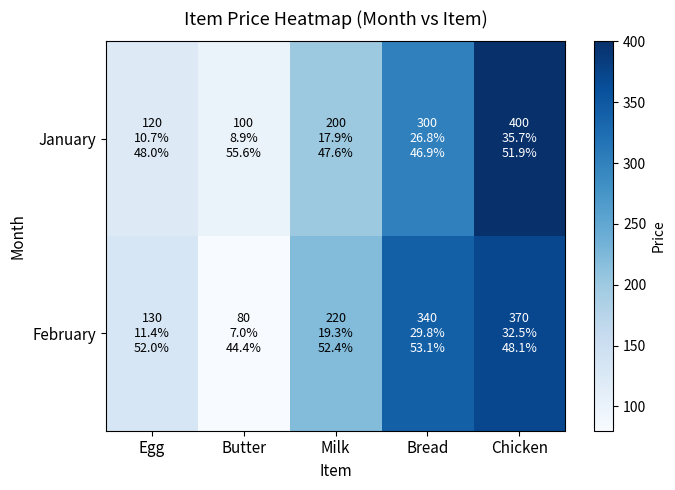

Rank the series by their average value, from highest to lowest.

February, January